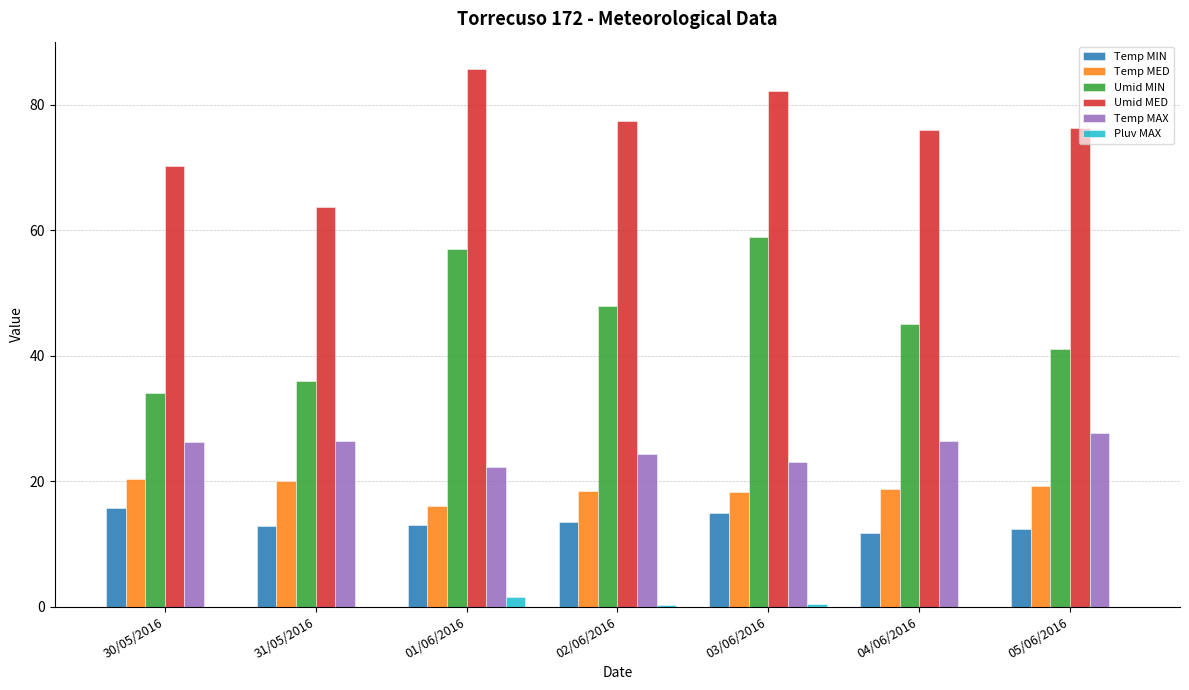

At which label is Umid MIN closest to 46?

04/06/2016